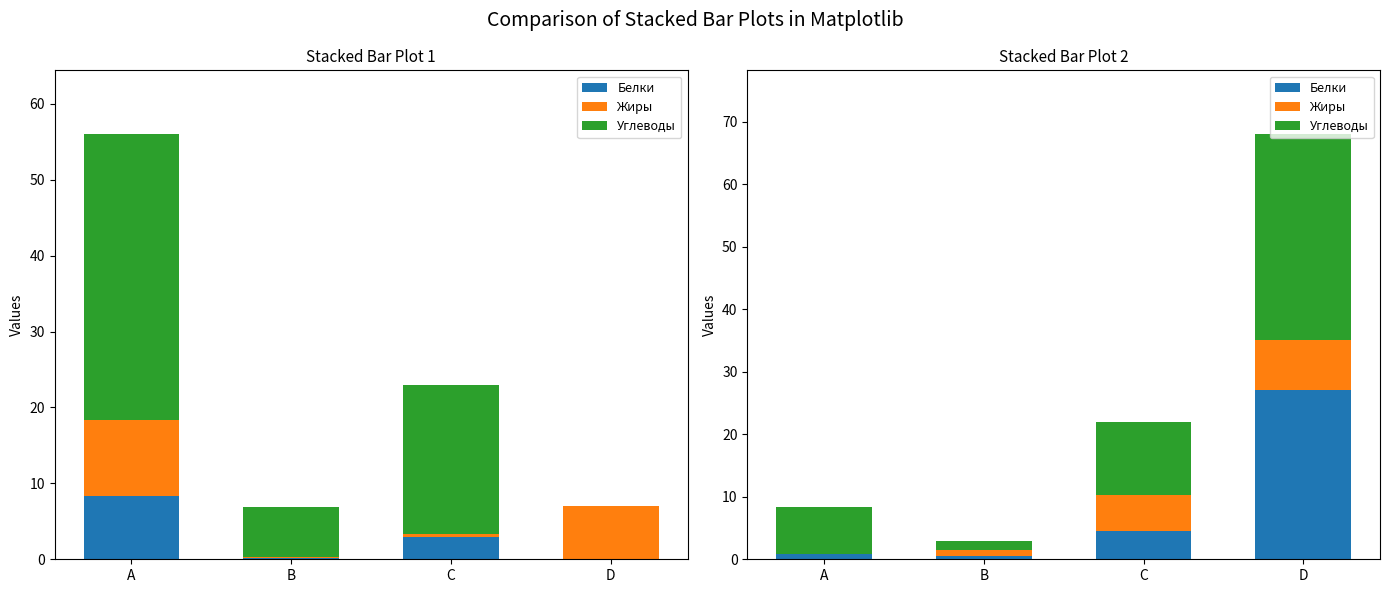

At how many categories does at least one series exceed 25?

1